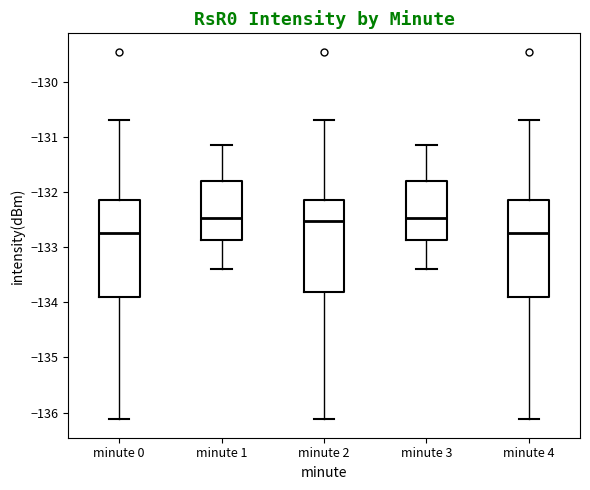

Where does the upper whisker of the box for minute 3 end on the y-axis? The values are not printed on the chart, so give them approximately, as read against the axis.

-131.1